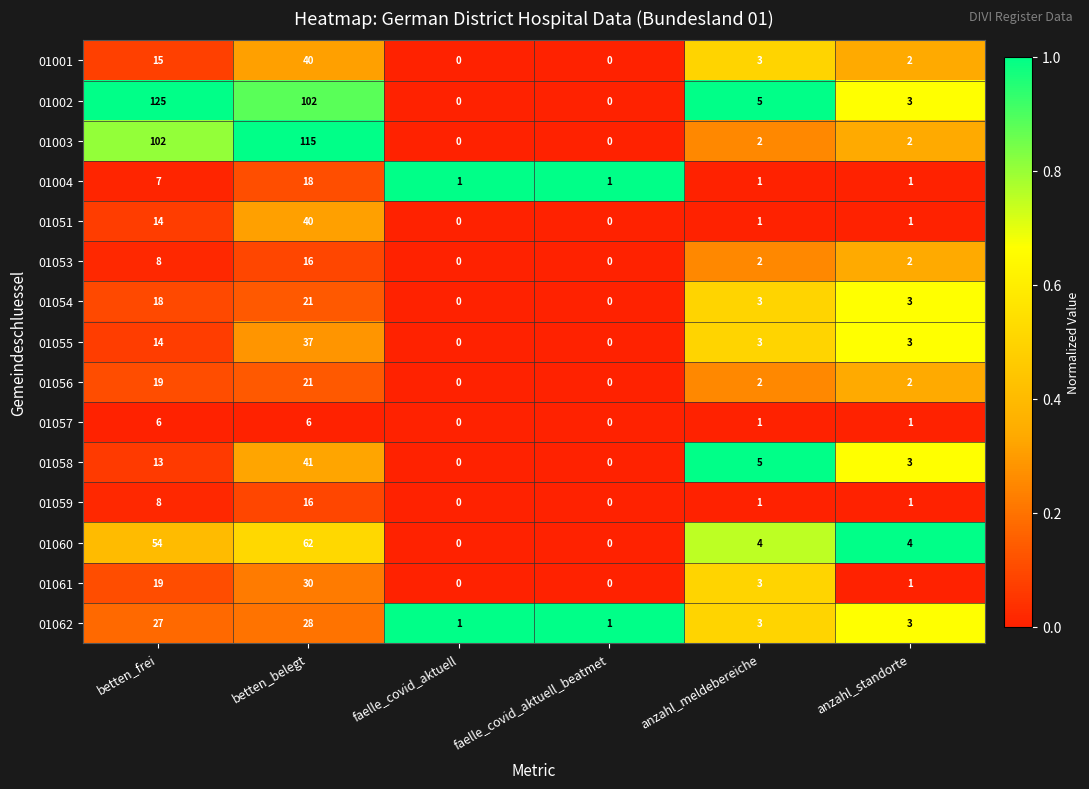

Where does the 01054 series first go above 3?

betten_frei